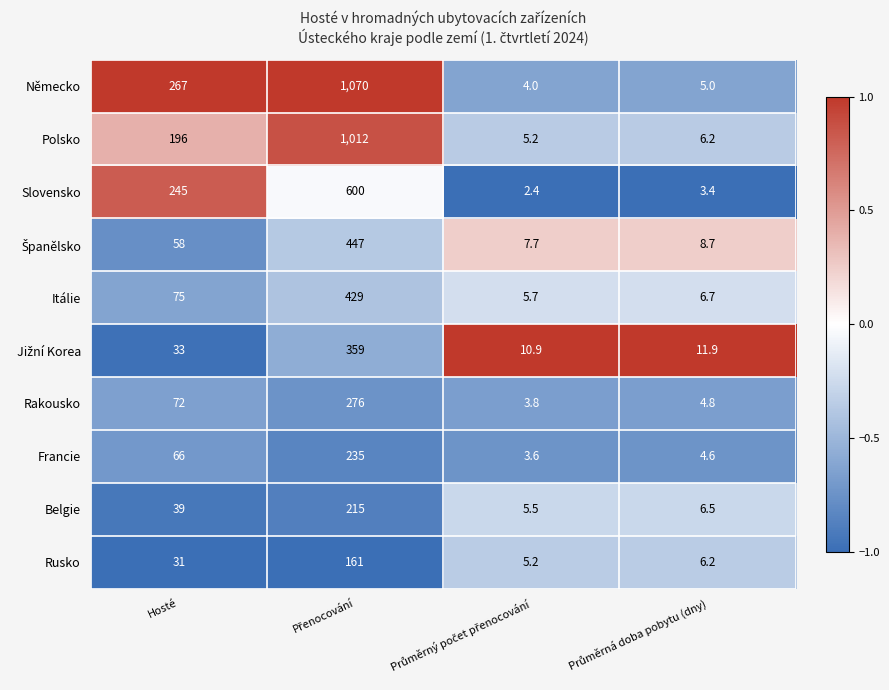

What is the greatest value displayed?

1070.0